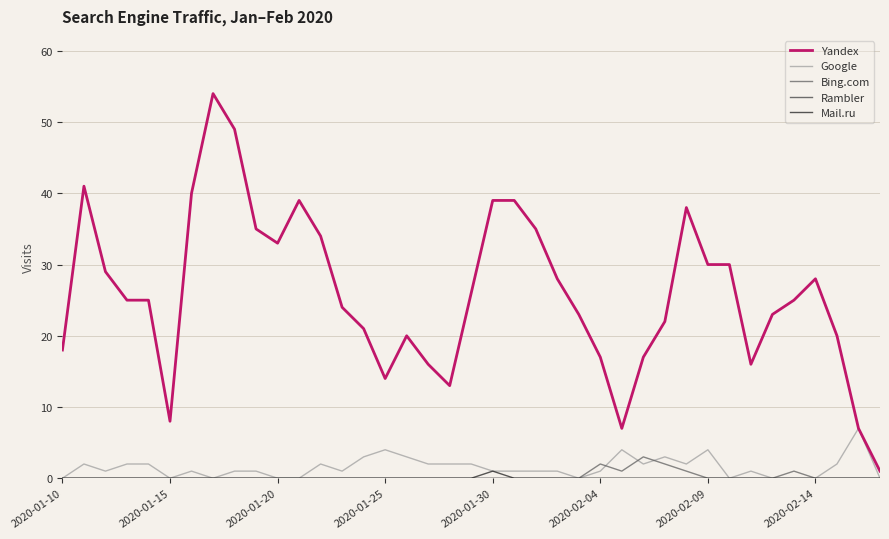

What is the greatest value displayed?

54